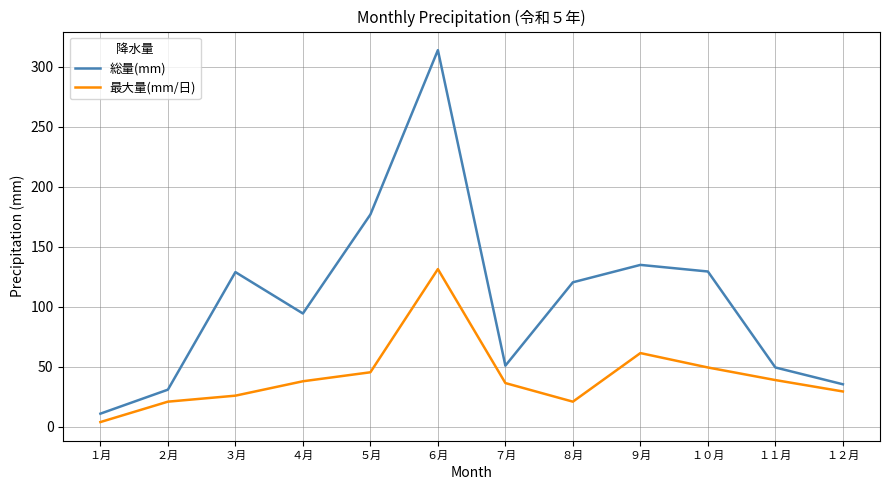

The 最大量(mm/日) series shows 21.0 at ２月. True or false?

True